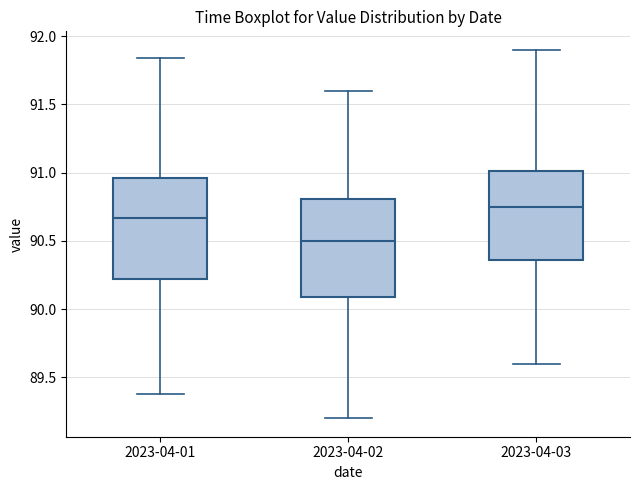

Which box has the lowest median line?

2023-04-02